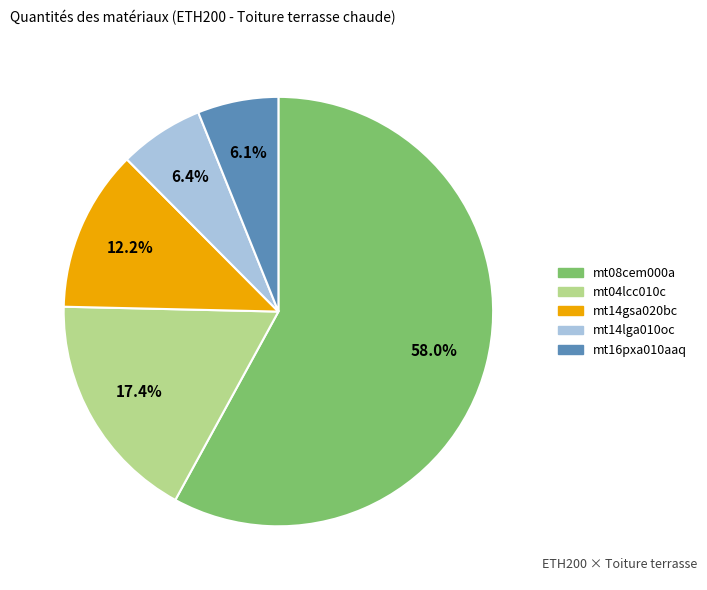

Is there any slice that represents more than half of the pie?

Yes